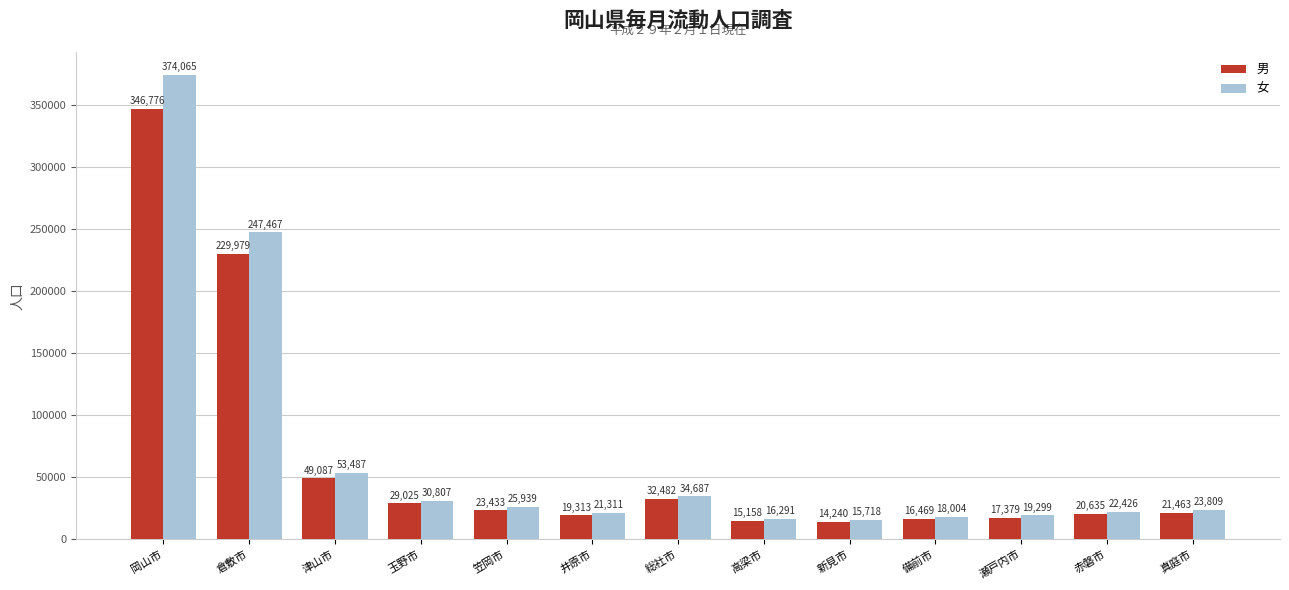

Which category has the highest value in the 女 series?

岡山市